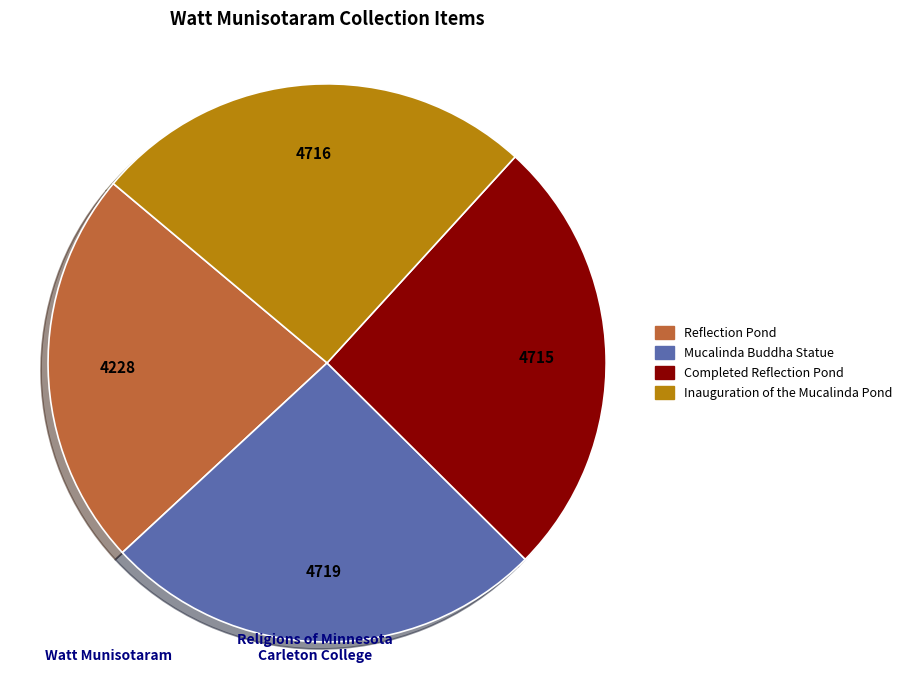

Approximately how many times larger is the value at Completed Reflection Pond compared to Inauguration of the Mucalinda Pond?

1.0